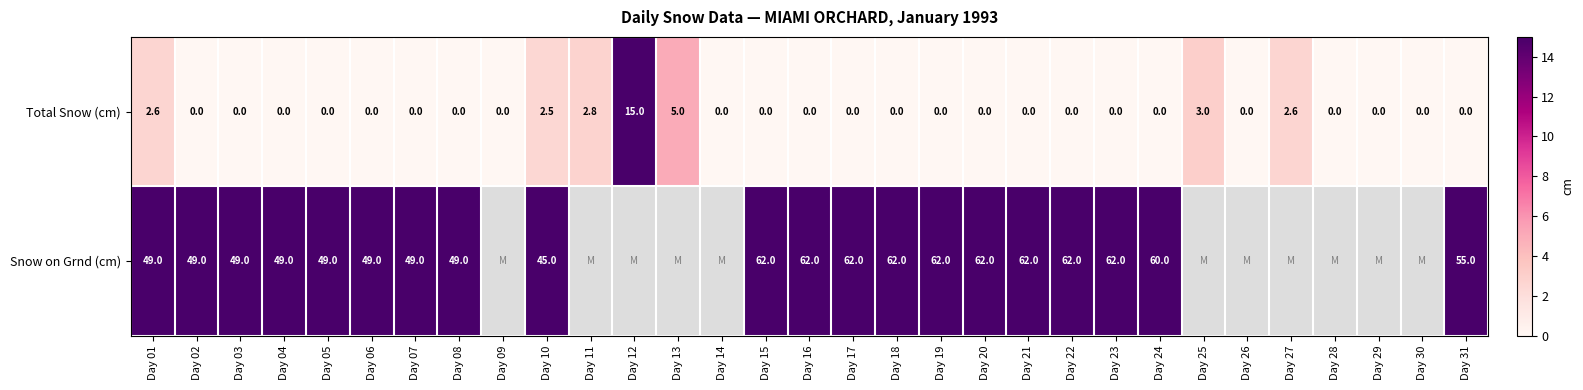

What is the total value across all series at Day 16?

62.0